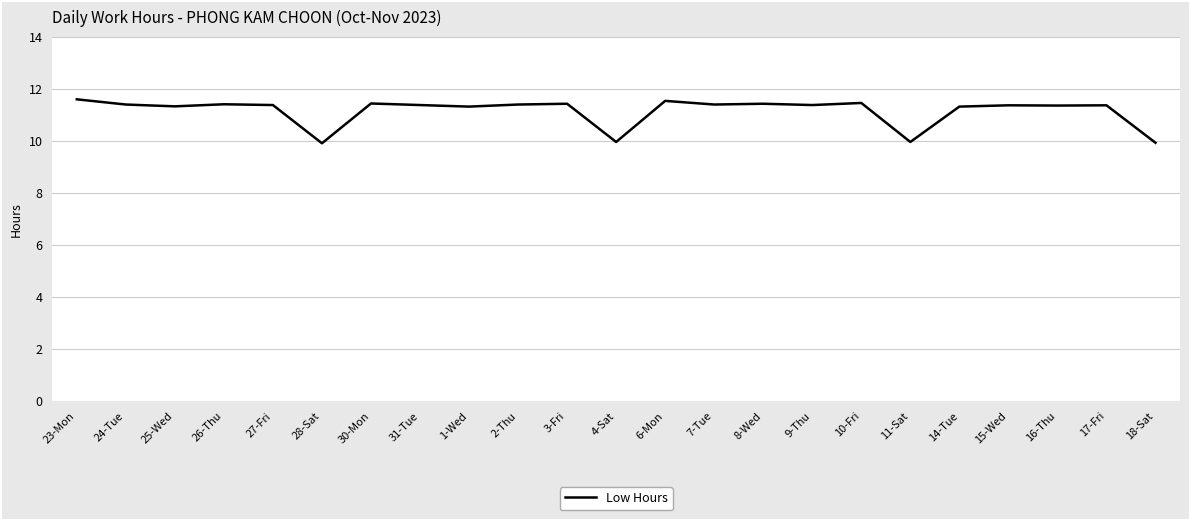

Is it true that the value at 27-Fri is 11.4?

True